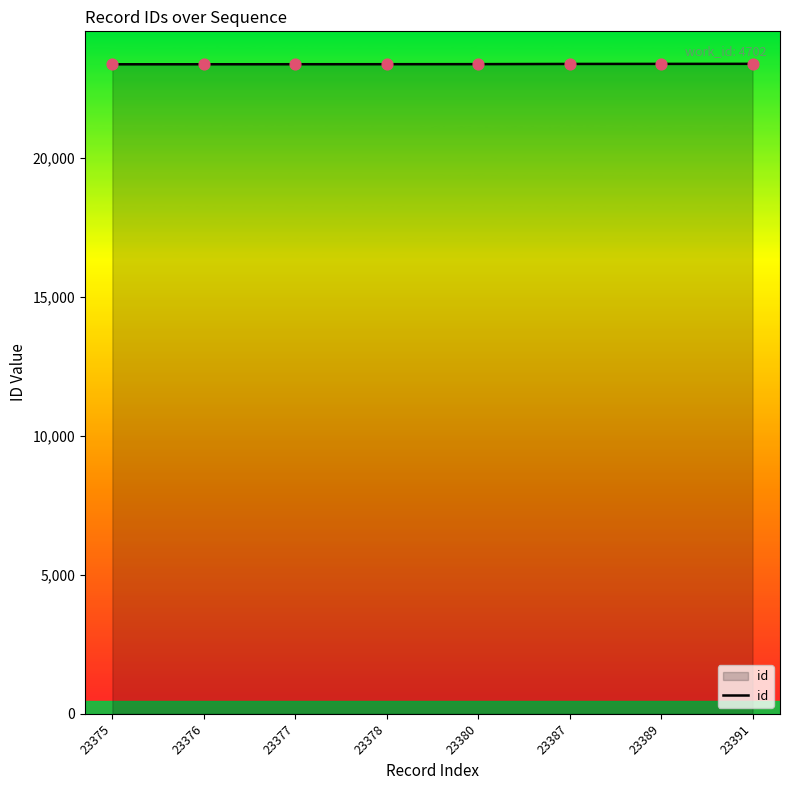

What is the change in value from 23375 to 23380?

+5